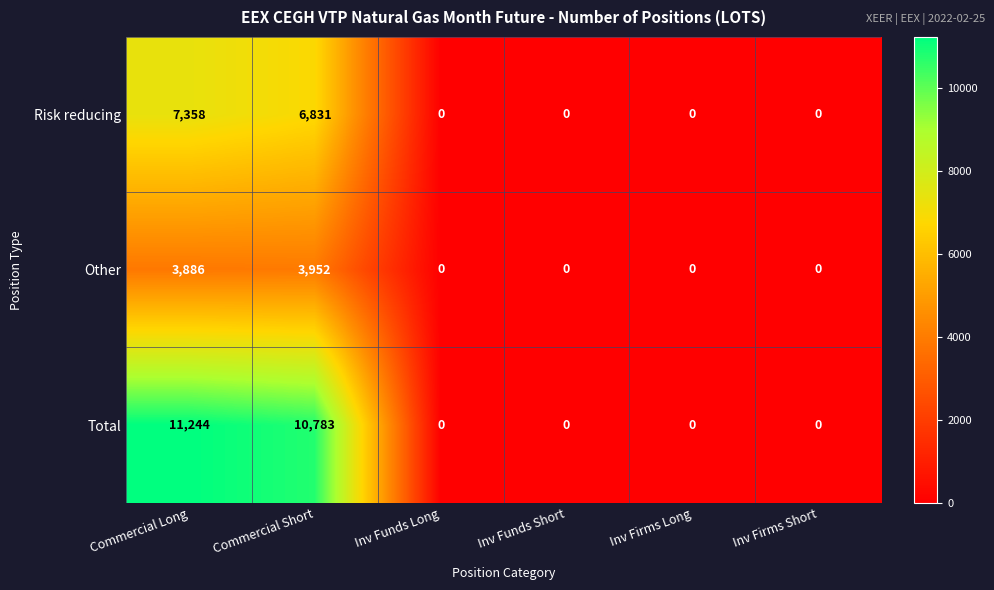

Reading left to right, list all the values displayed in this chart.

Risk reducing: 7358	6831	0	0	0	0
Other: 3886	3952	0	0	0	0
Total: 11244	10783	0	0	0	0